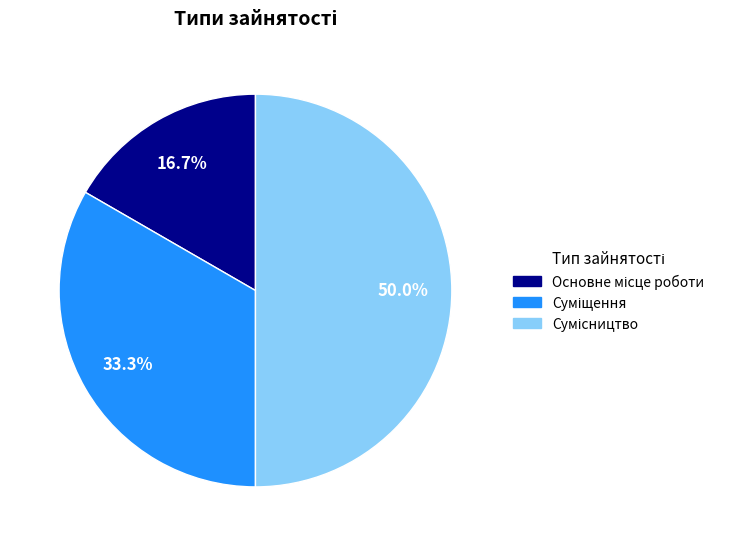

How many slices are in this pie chart?

3